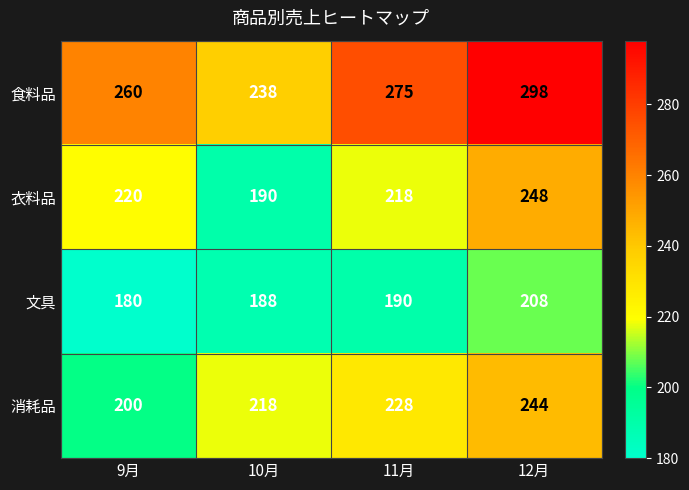

What is the maximum value shown in the chart?

298